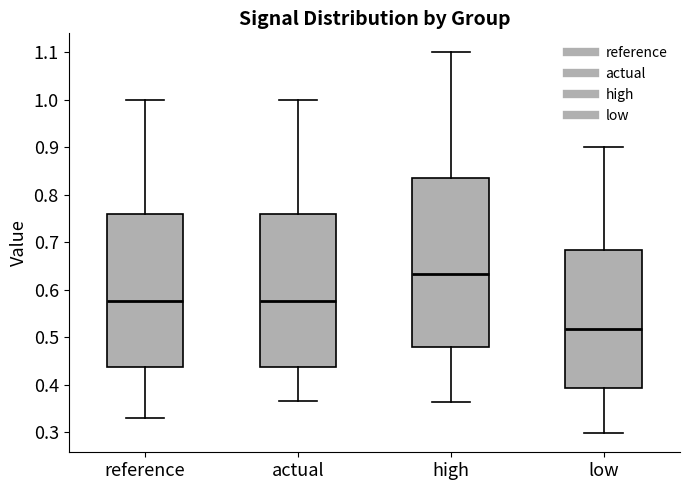

Reading left to right, transcribe this box plot: for each box, give where its median line is, the range the box spans, and where its two whiskers end, as read against the y-axis. The values are not printed on the chart, so give them approximately, as read against the axis.

reference: median 0.58, box 0.44 to 0.76, whiskers 0.33 to 1.00
actual: median 0.58, box 0.44 to 0.76, whiskers 0.37 to 1.00
high: median 0.63, box 0.48 to 0.84, whiskers 0.36 to 1.10
low: median 0.52, box 0.39 to 0.68, whiskers 0.30 to 0.90